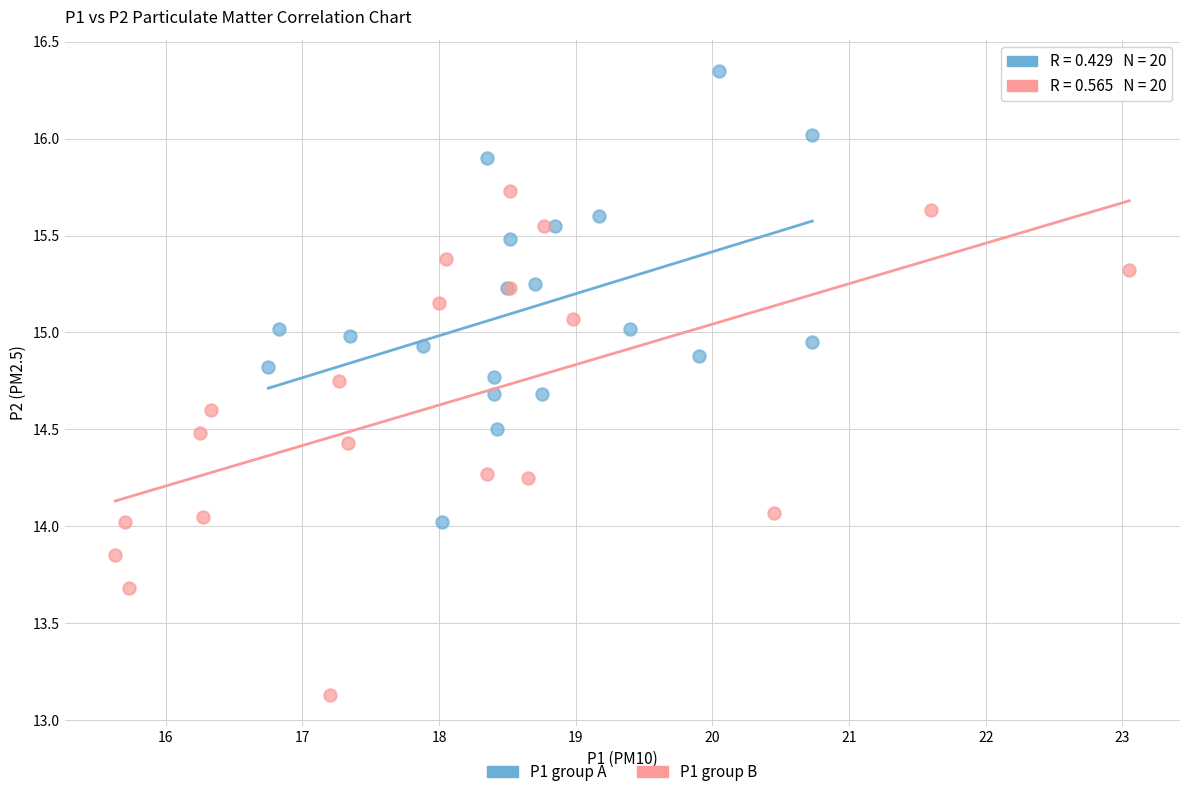

Which series reaches the minimum Y coordinate?

P1 group B